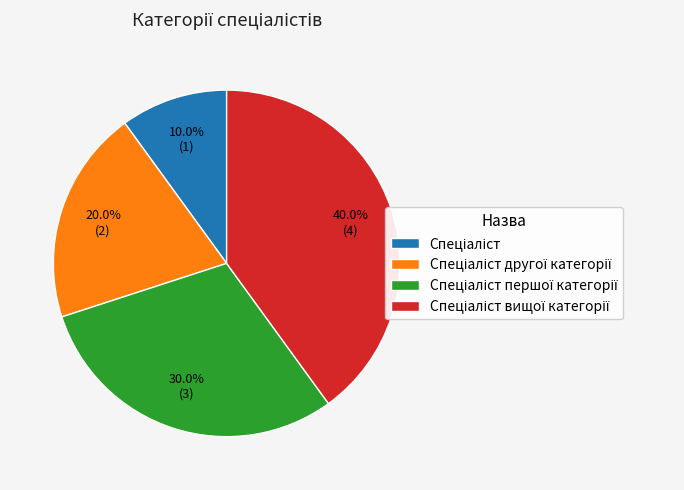

Does any single category account for the majority?

No